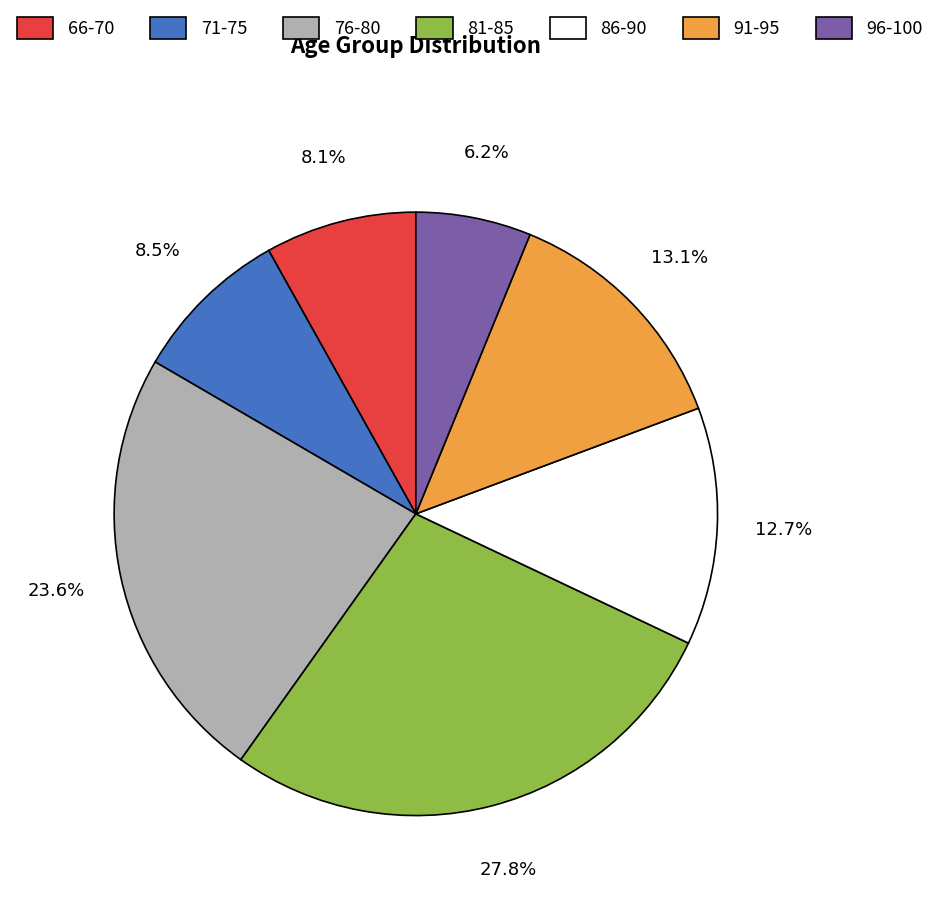

Does any single category account for the majority?

No